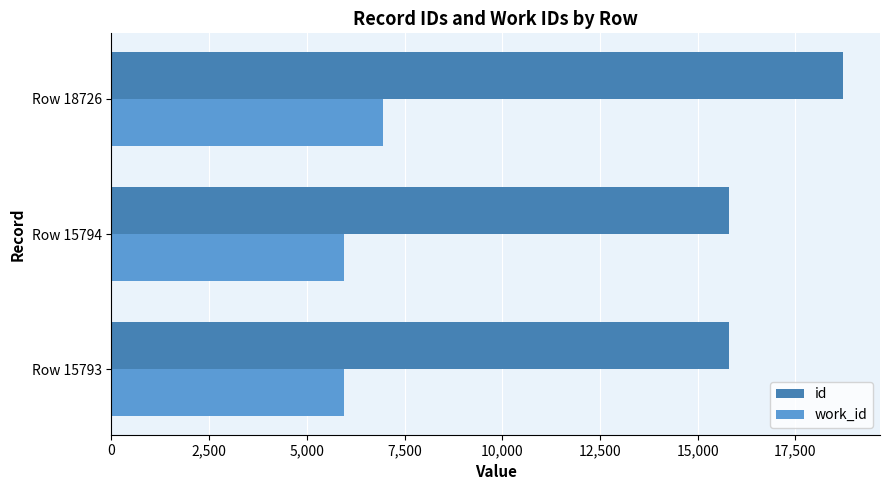

List the series in order of their overall mean, highest first.

id, work_id